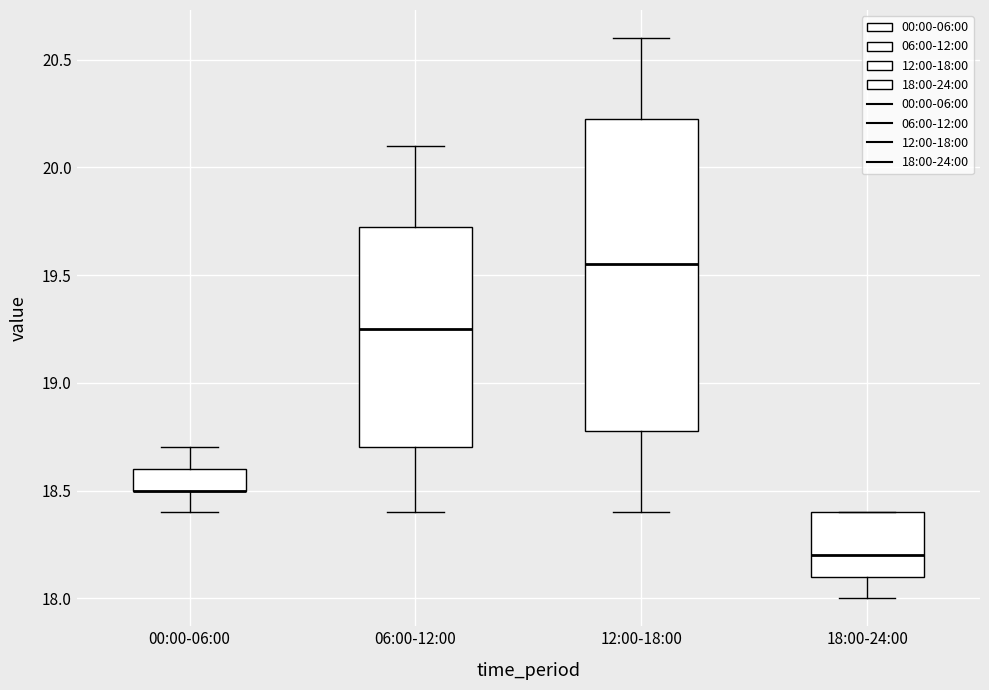

Where does the median line of the box for 12:00-18:00 sit on the y-axis? The values are not printed on the chart, so give them approximately, as read against the axis.

19.55